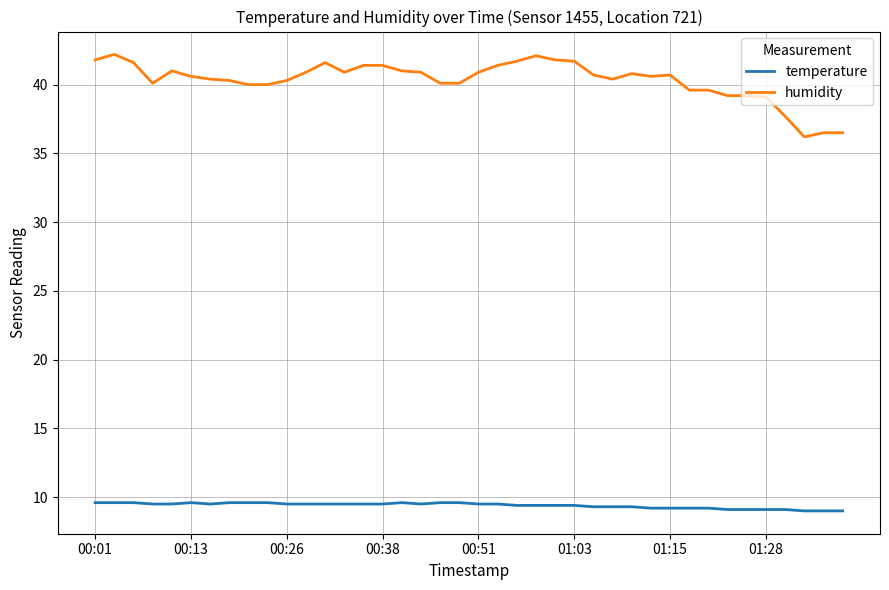

Rank the series by their average value, from highest to lowest.

humidity, temperature